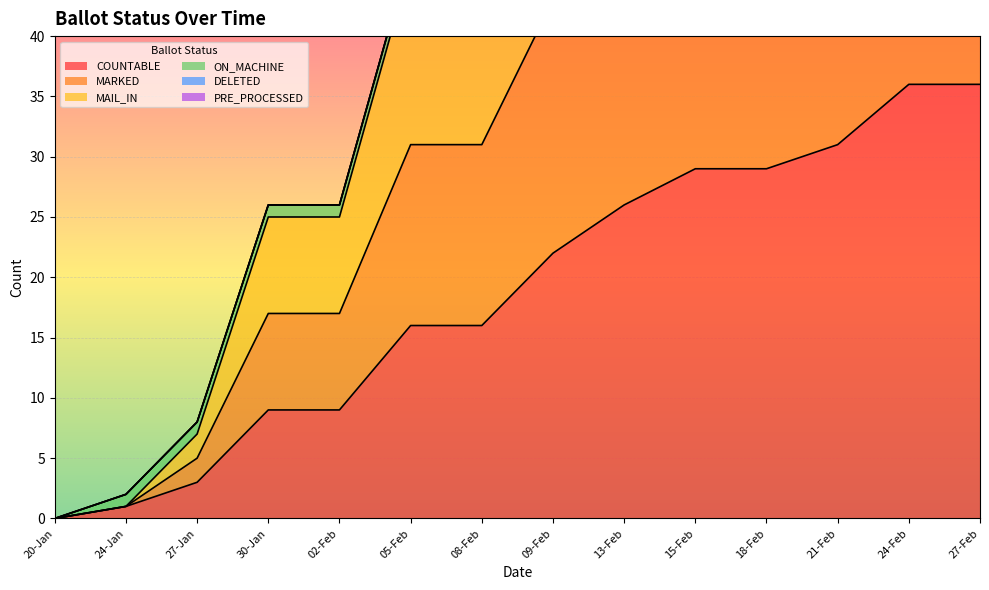

True or false: COUNTABLE and MAIL_IN intersect in this chart.

False